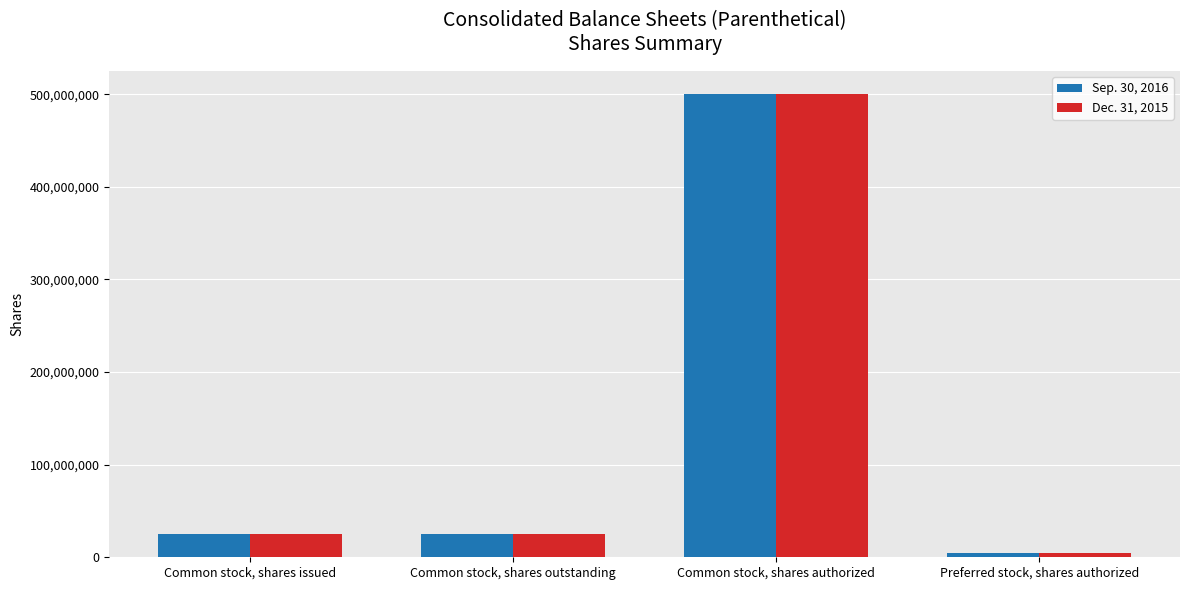

List the series in order of their overall mean, lowest first.

Dec. 31, 2015, Sep. 30, 2016